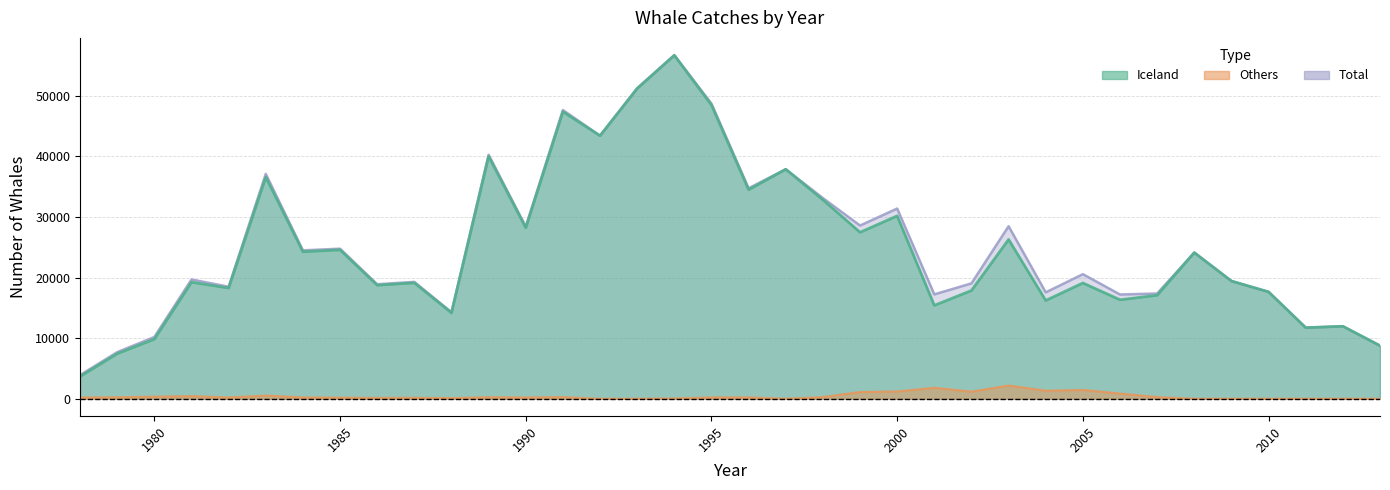

What is the maximum value for Others?

2183